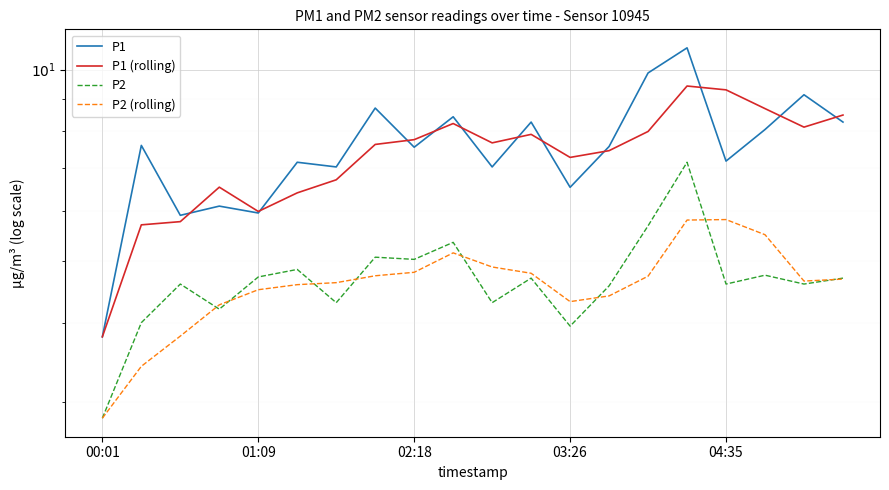

How many data points in P1 (rolling) are above 7?

13